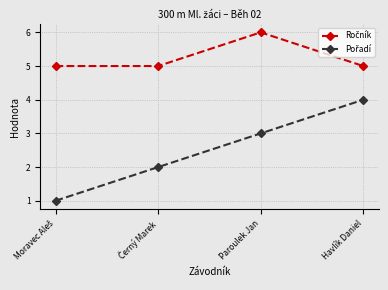

What is the label of the 3rd point from the left?

Paroulek Jan